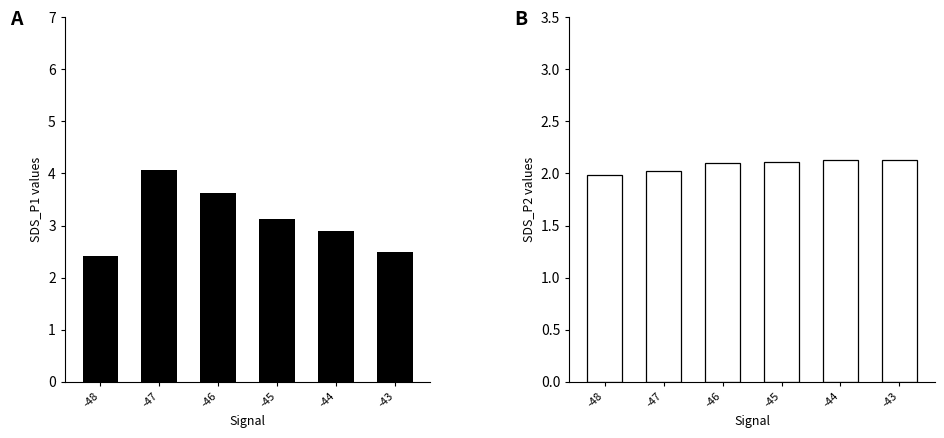

The value of SDS_P1 at -46 is 5.7. True or false?

False